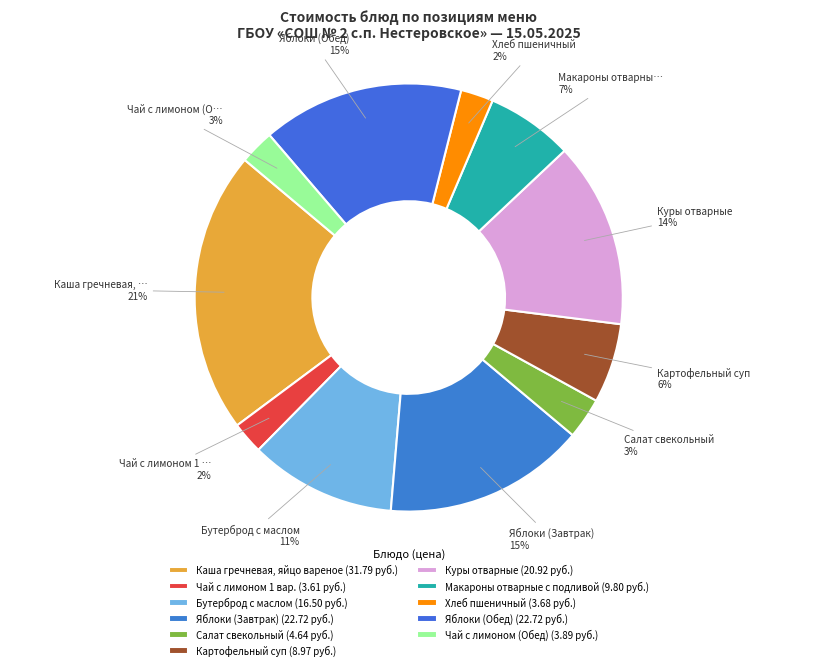

To the nearest percent, what is the combined percentage of Чай с лимоном (Обед) and Яблоки (Завтрак)?

18%